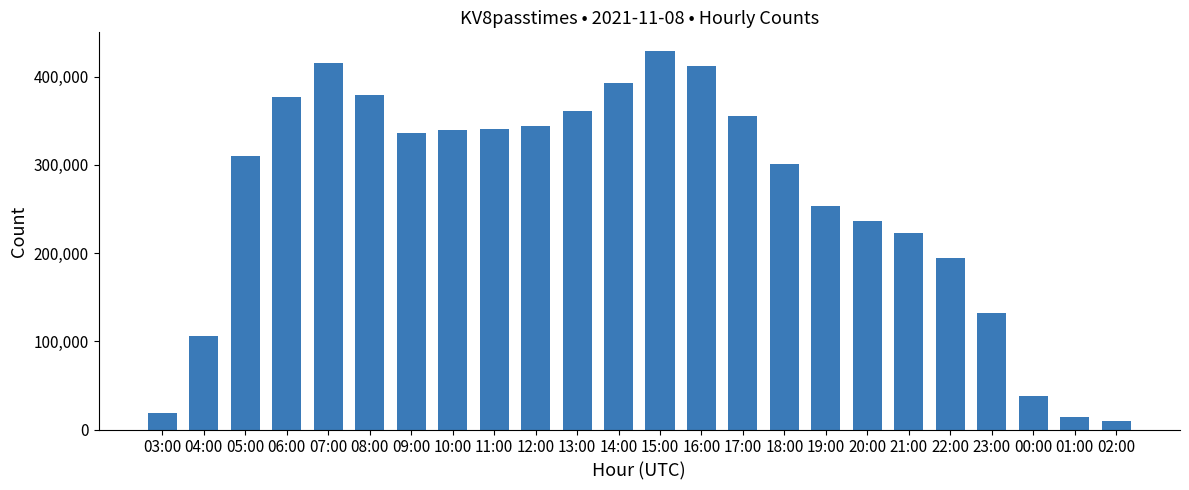

What is the maximum value shown in the chart?

428743